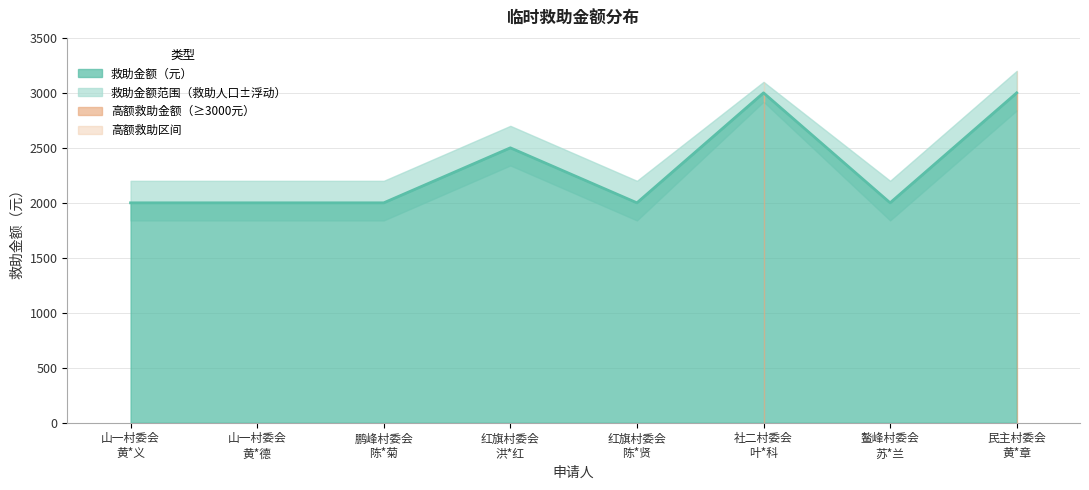

How many points are higher than both their immediate neighbors (excluding endpoints)?

2